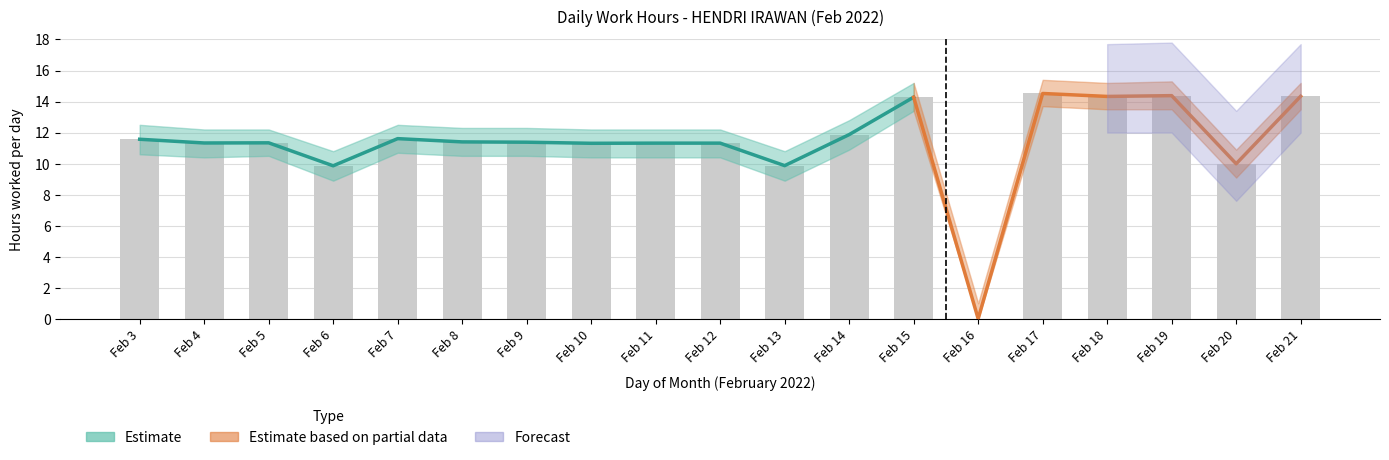

What is the difference between the values at Feb 8 and Feb 10?

0.1